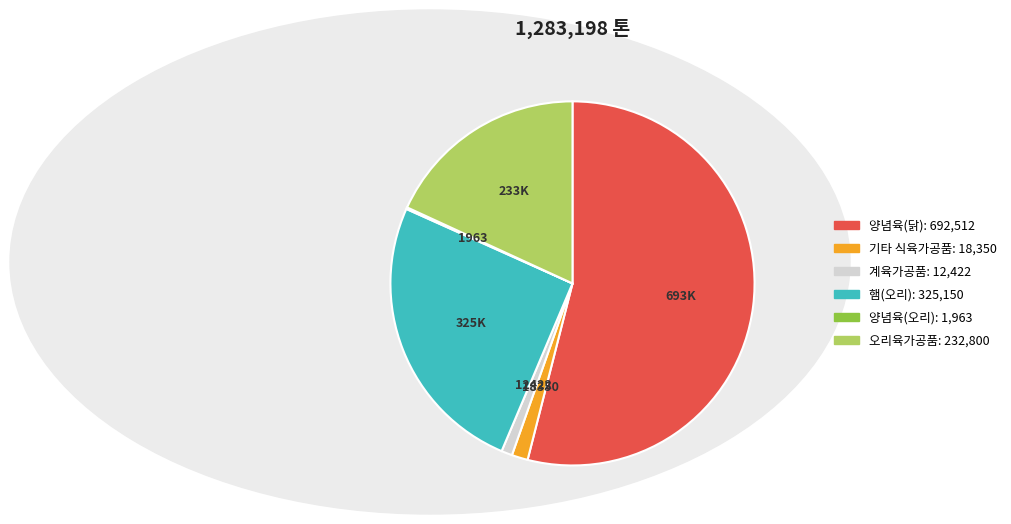

Which category accounts for the majority?

양념육(닭)